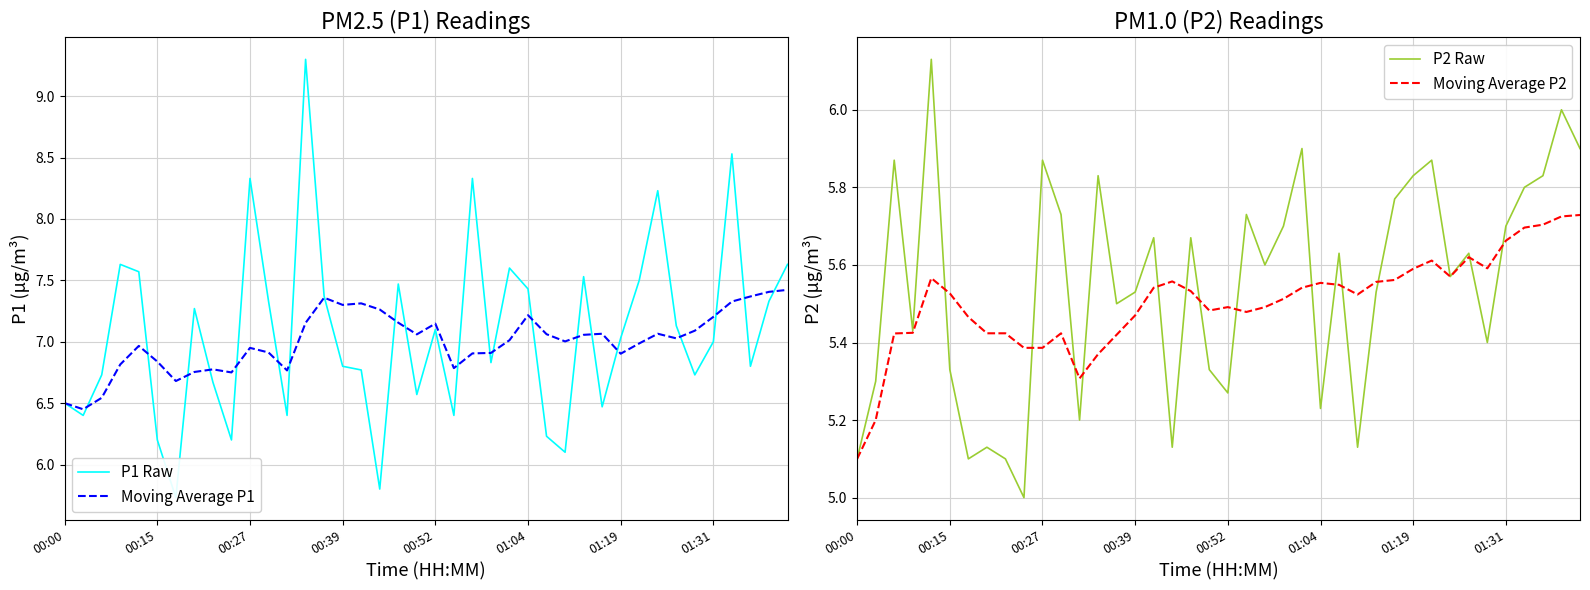

True or false: Moving Average P2 has a value of 9.7 at 01:04.

False